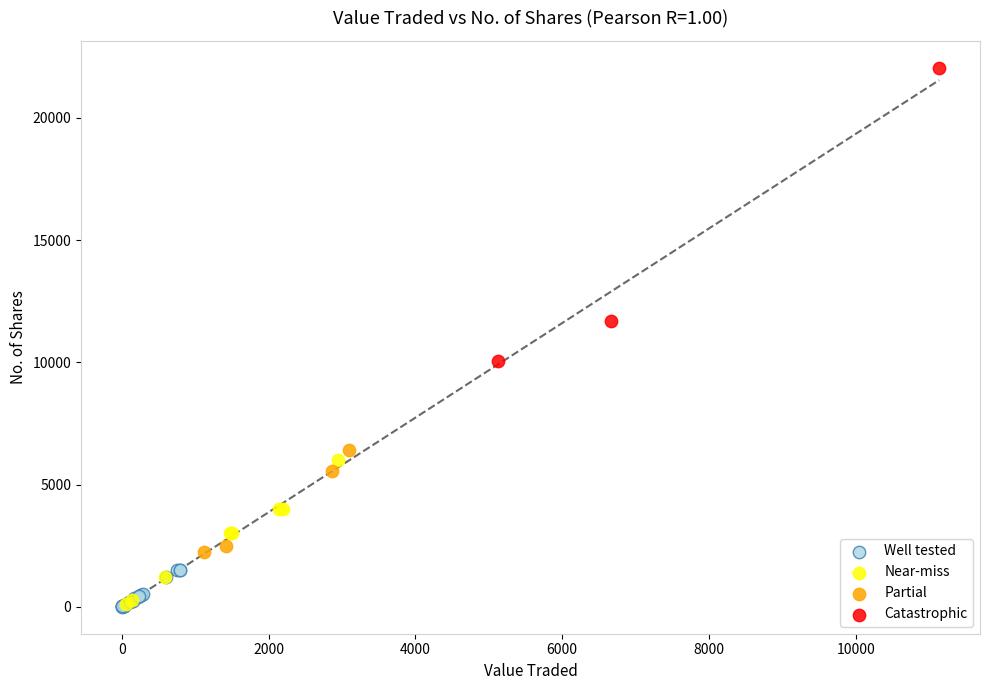

Which series reaches the maximum Y coordinate?

Catastrophic